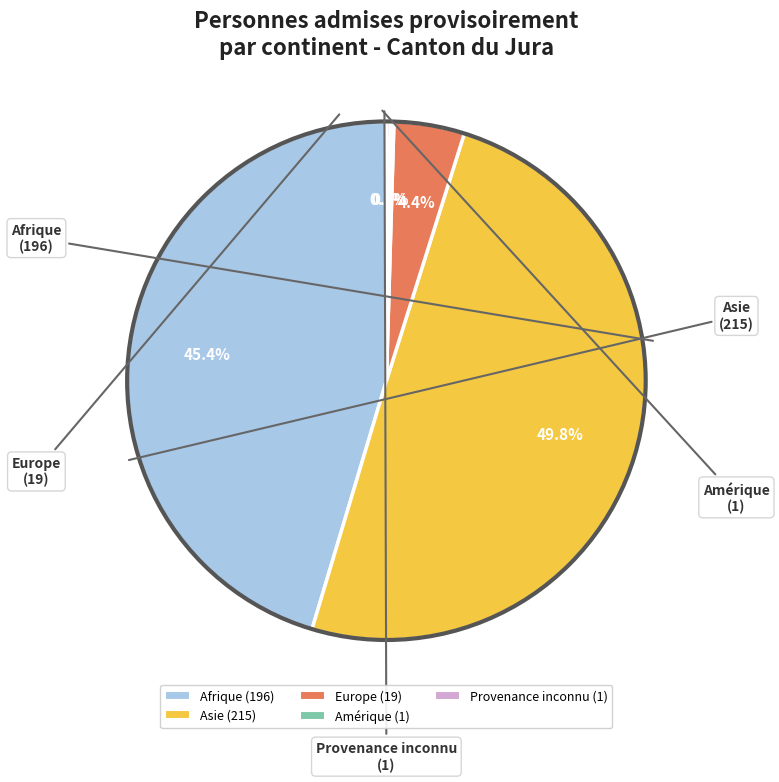

Approximately how many times larger is the value at Asie compared to Afrique?

1.1